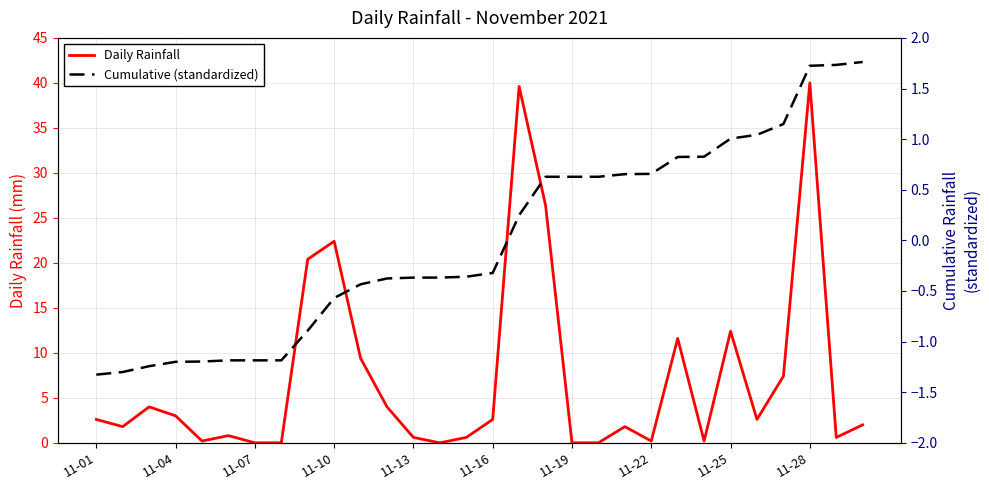

Which label corresponds to the smallest value in the chart?

11-01